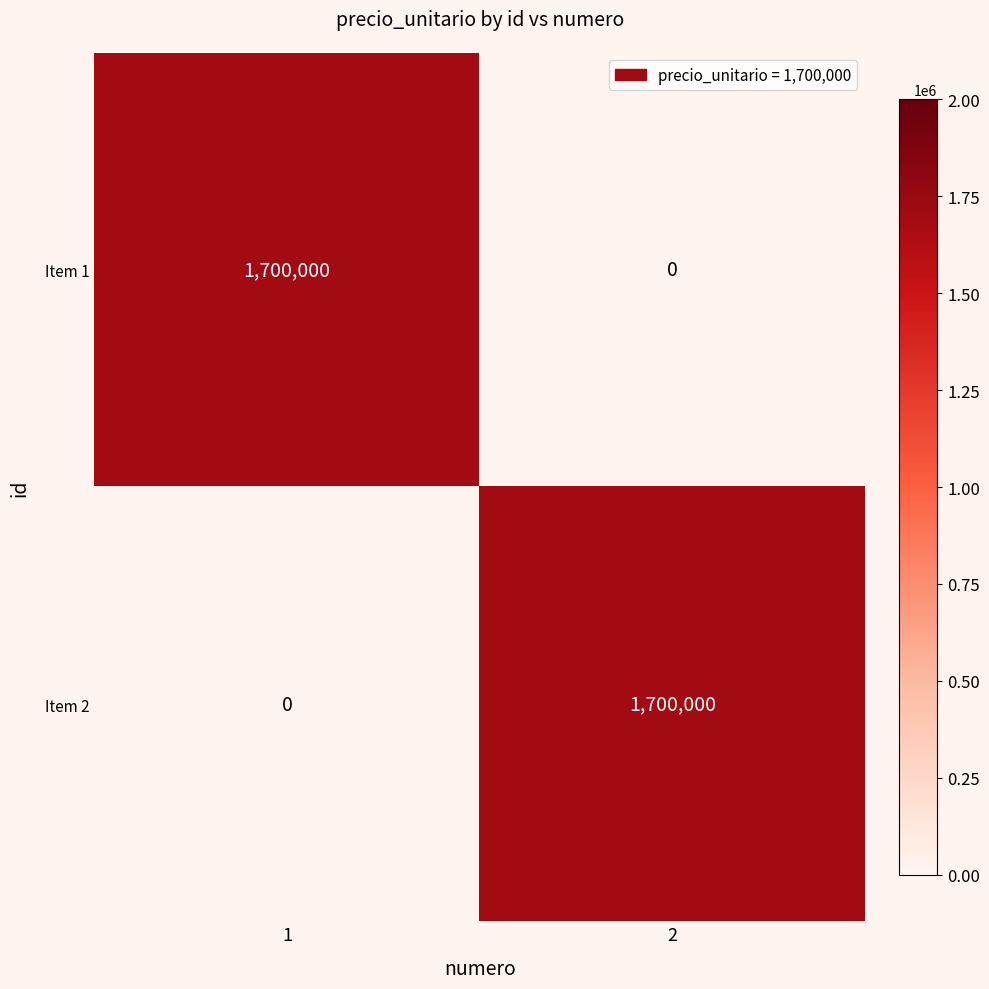

What is the greatest value displayed?

1700000